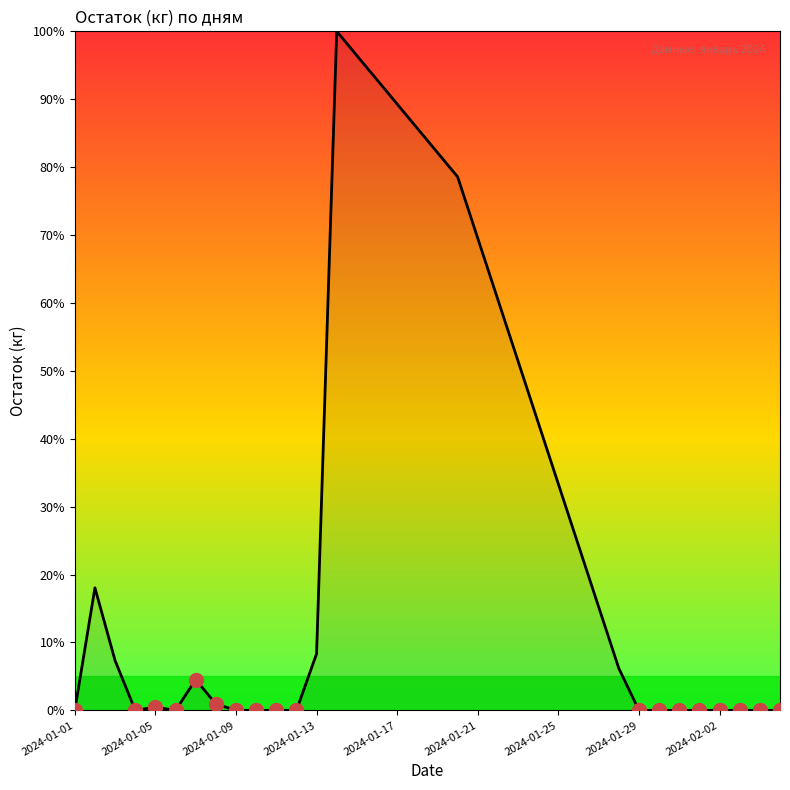

How many categories are shown in the chart?

36